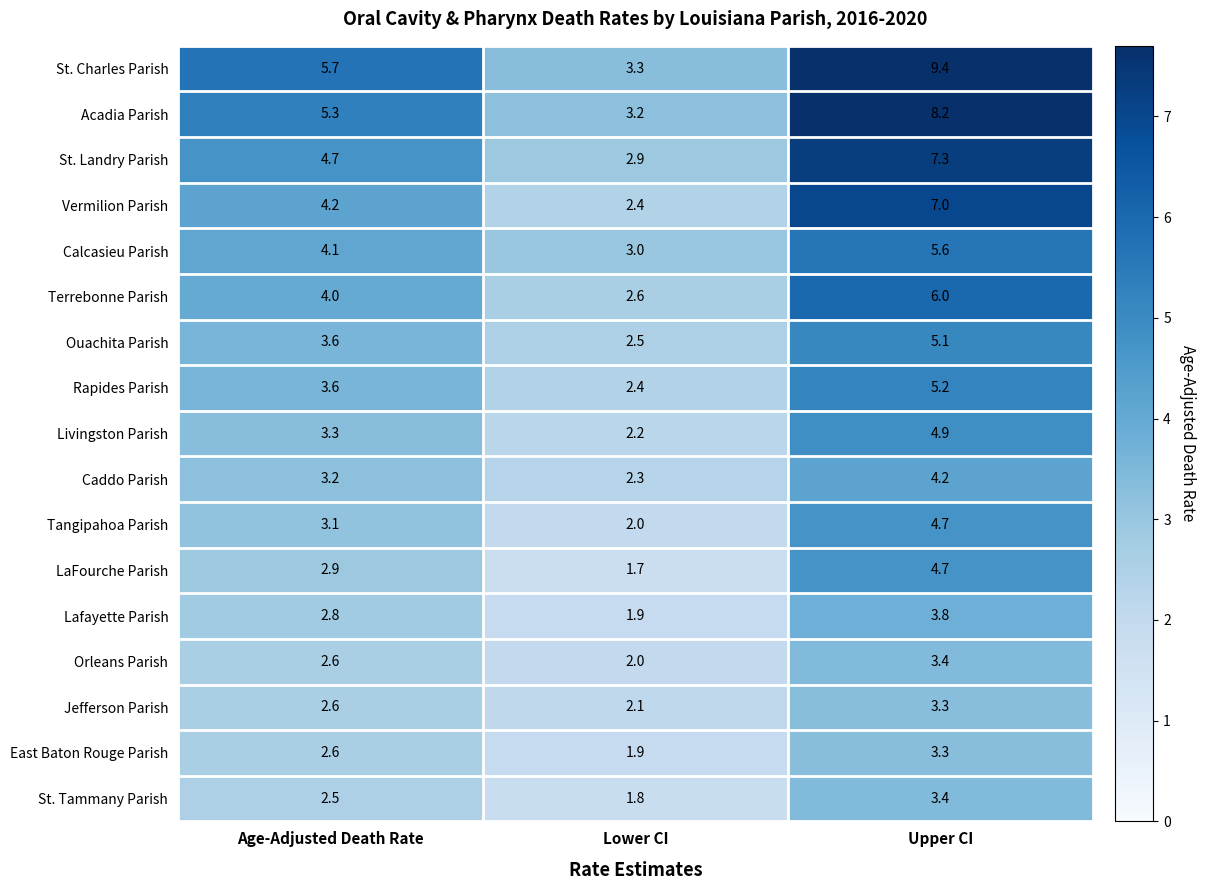

What is the difference between the Tangipahoa Parish values at Upper CI and Age-Adjusted Death Rate?

1.6